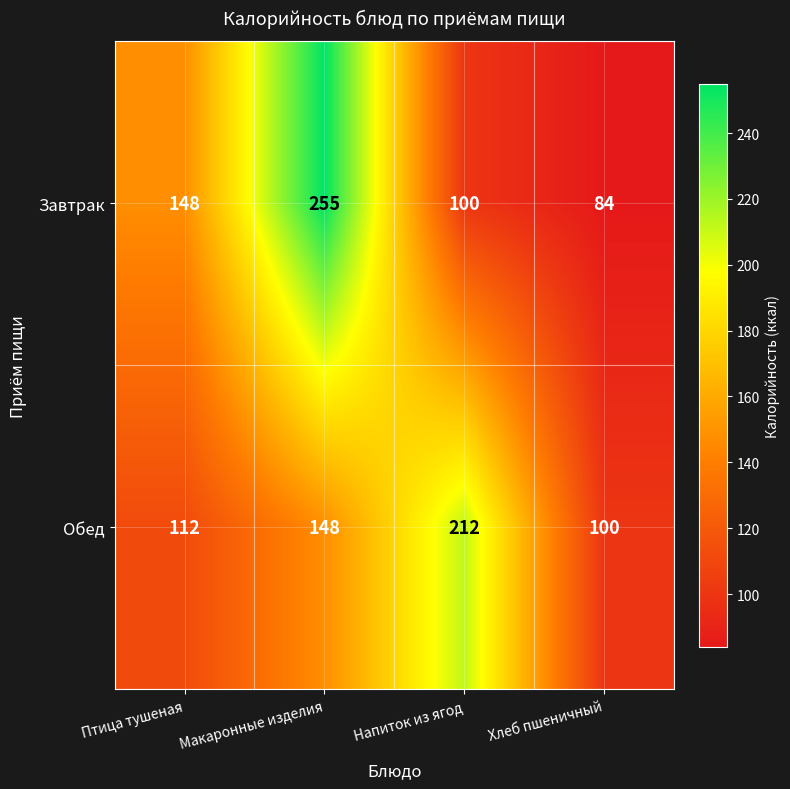

Which series changed the most between Птица тушеная and Макаронные изделия?

Завтрак